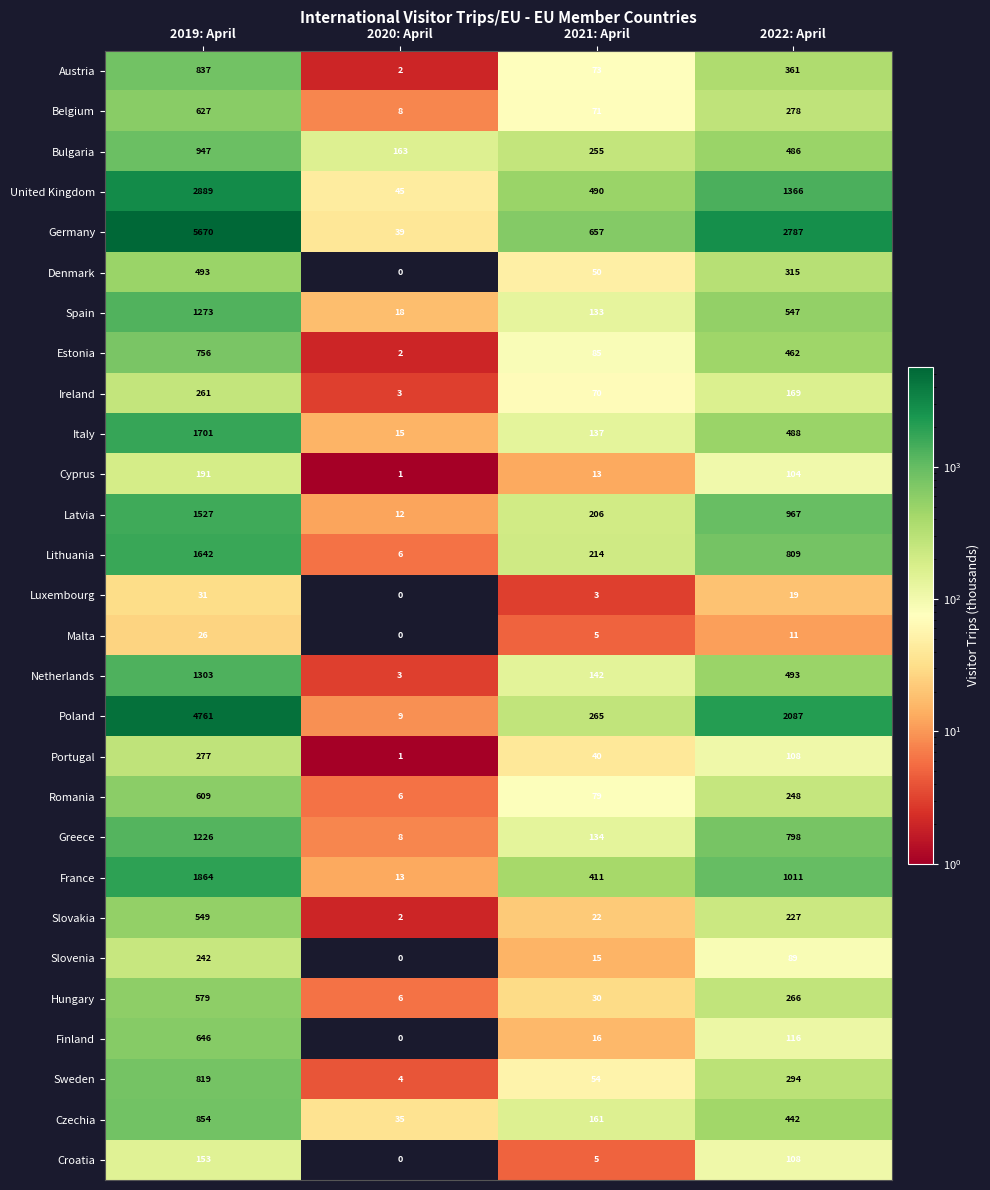

Rank the categories by Cyprus value from lowest to highest.

2020: April, 2021: April, 2022: April, 2019: April